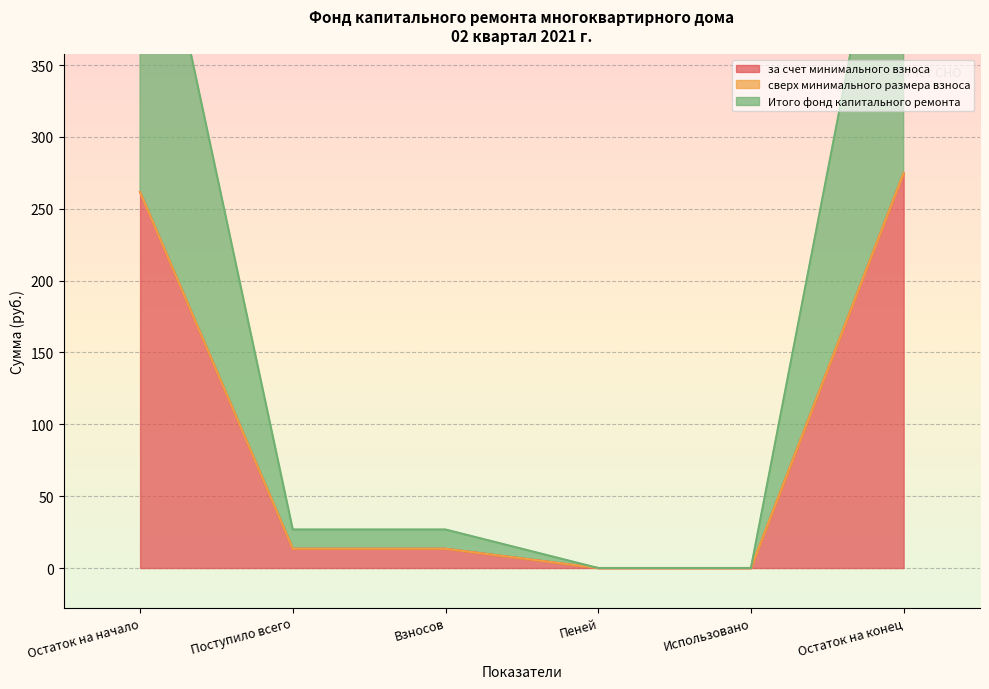

What is the highest value of the за счет минимального взноса series?

274.9